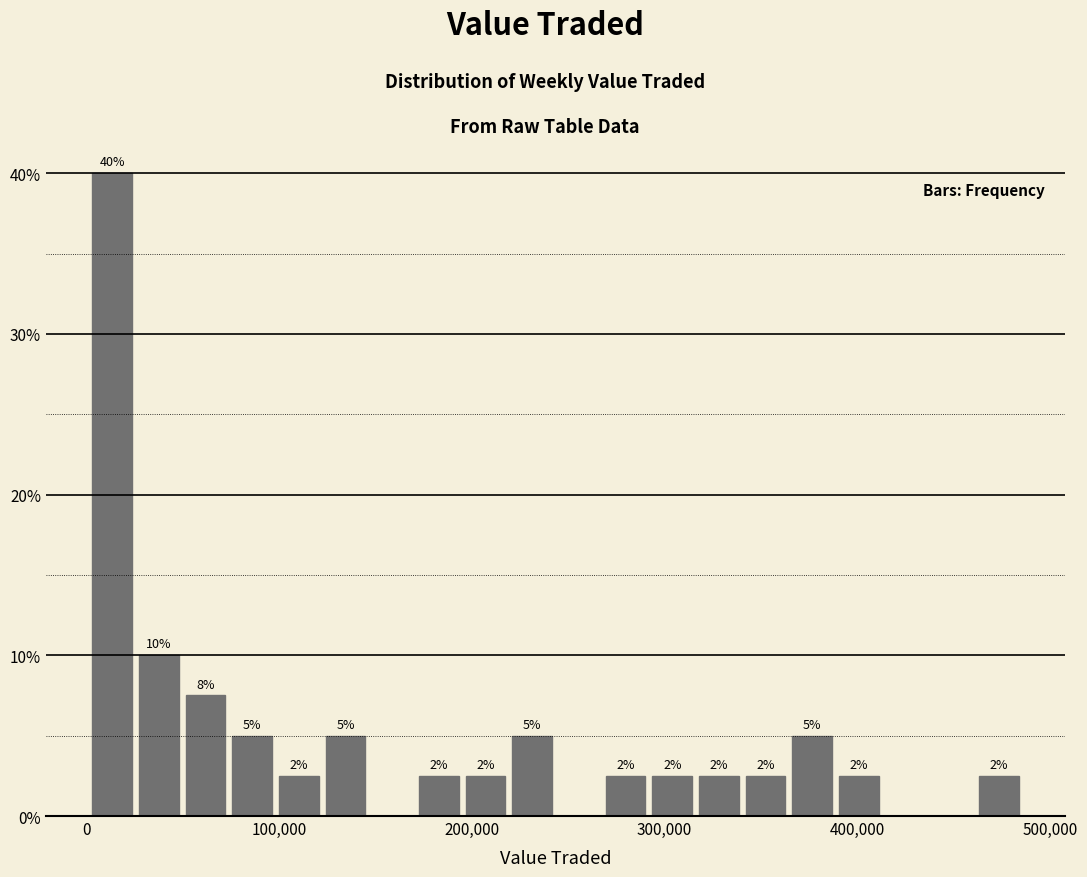

Around what value on the x-axis is the tallest bar? Give the approximate position of its centre, as read against the axis.

10000